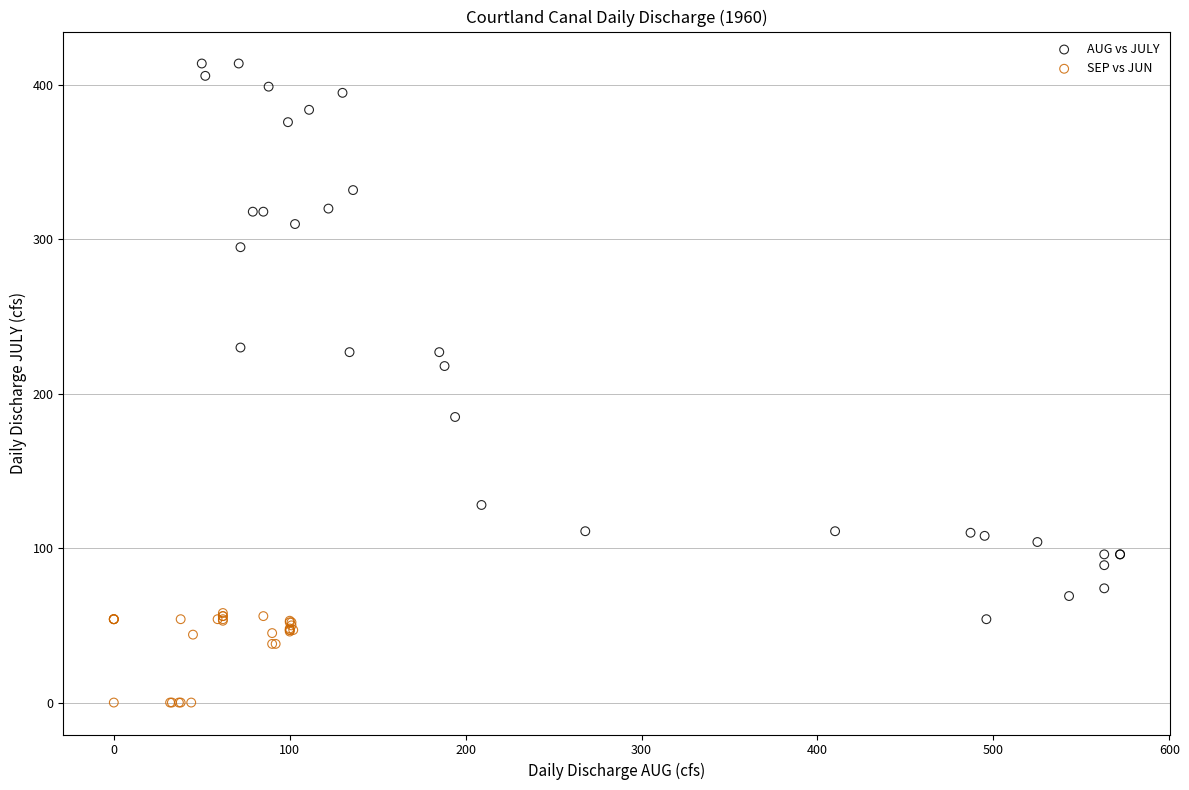

Which series reaches the minimum Y coordinate?

SEP vs JUN